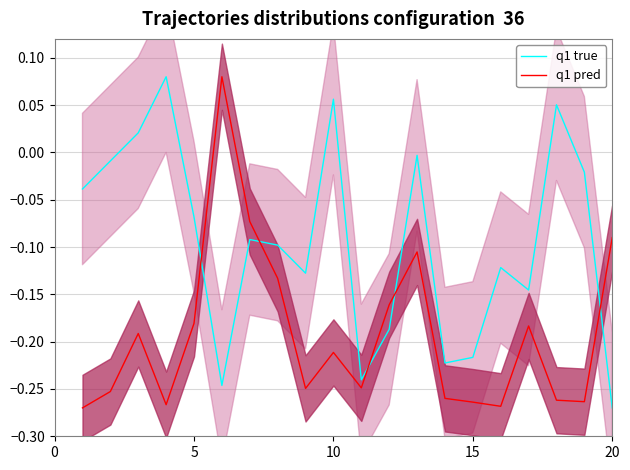

How many values in q1 pred are below zero?

19